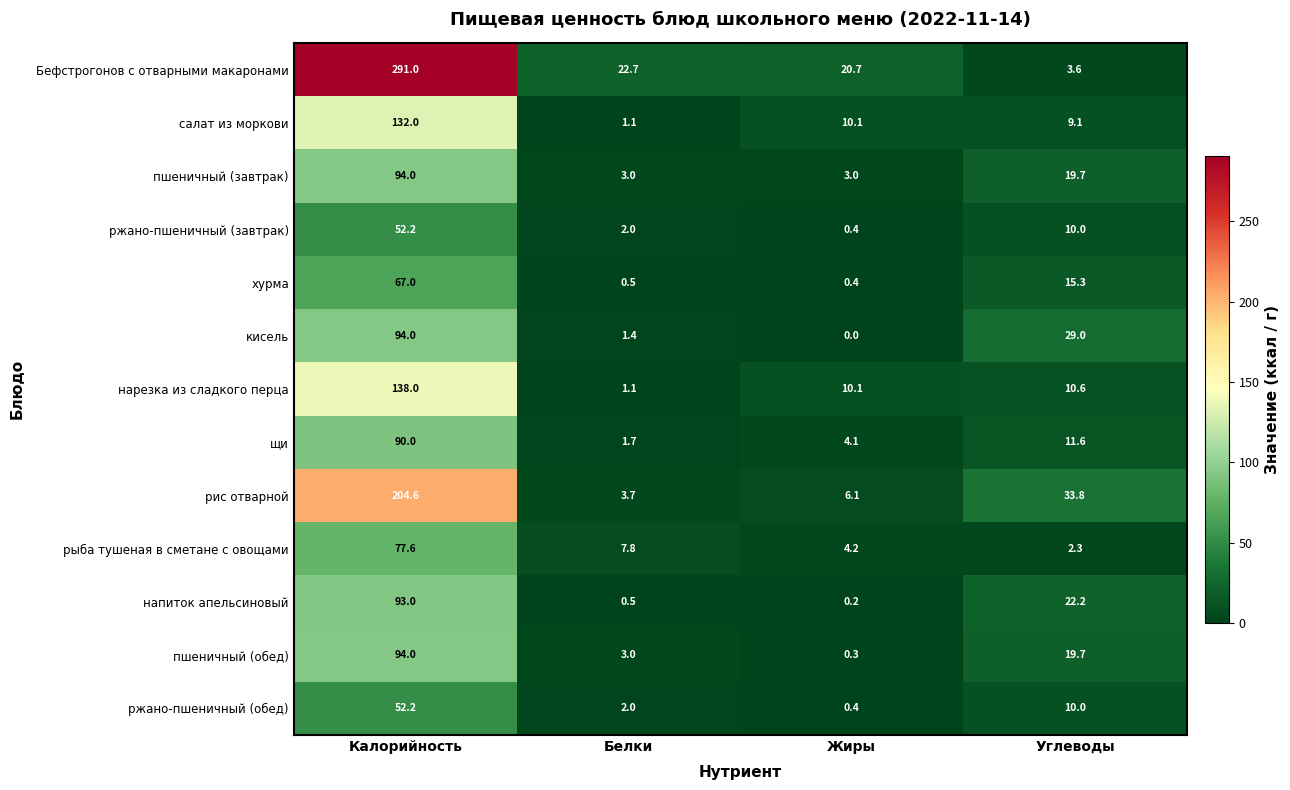

What is the difference between the highest and lowest values at Белки?

22.2